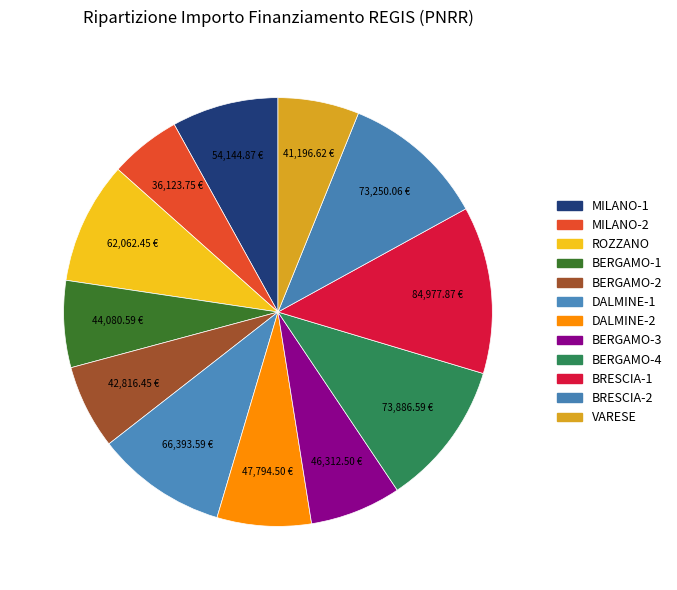

How many segments does this pie chart have?

12